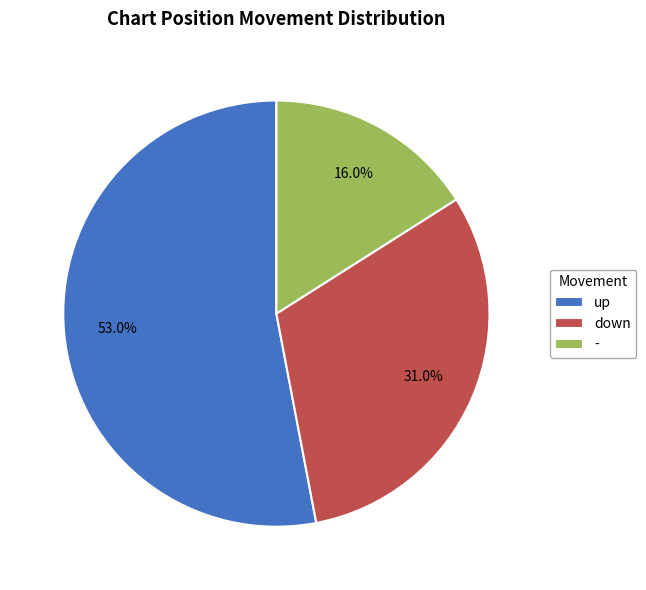

Which slice is the smallest?

-